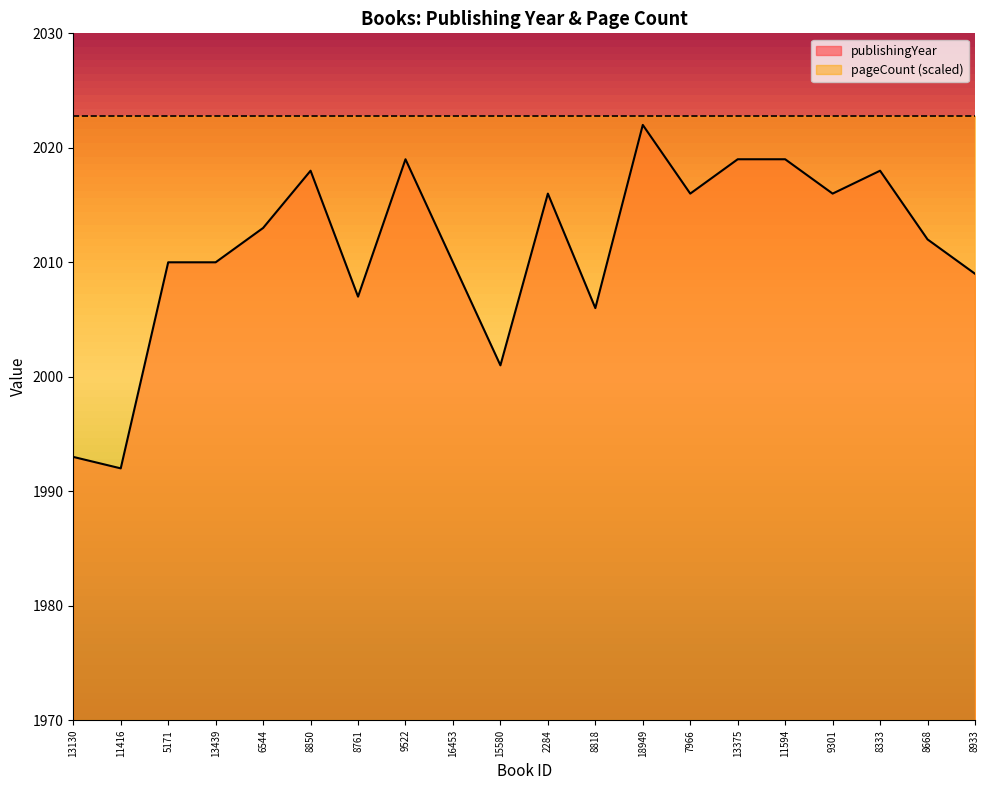

List the labels in order of value, largest first.

18949, 9522, 13375, 11594, 8850, 8333, 2284, 7966, 9301, 6544, 8668, 5171, 13439, 16453, 8933, 8761, 8818, 15580, 13130, 11416